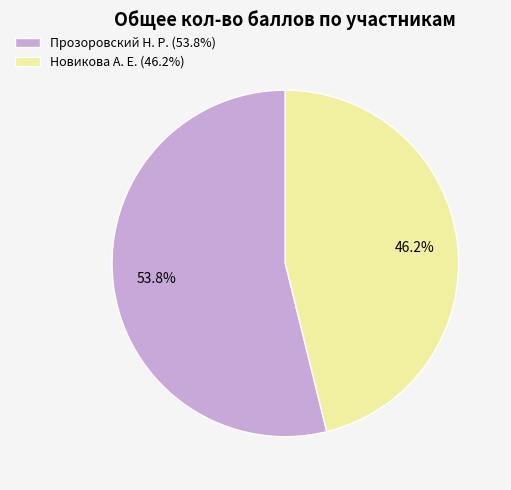

Which has a higher value, Новикова А. Е. or Прозоровский Н. Р.?

Прозоровский Н. Р.